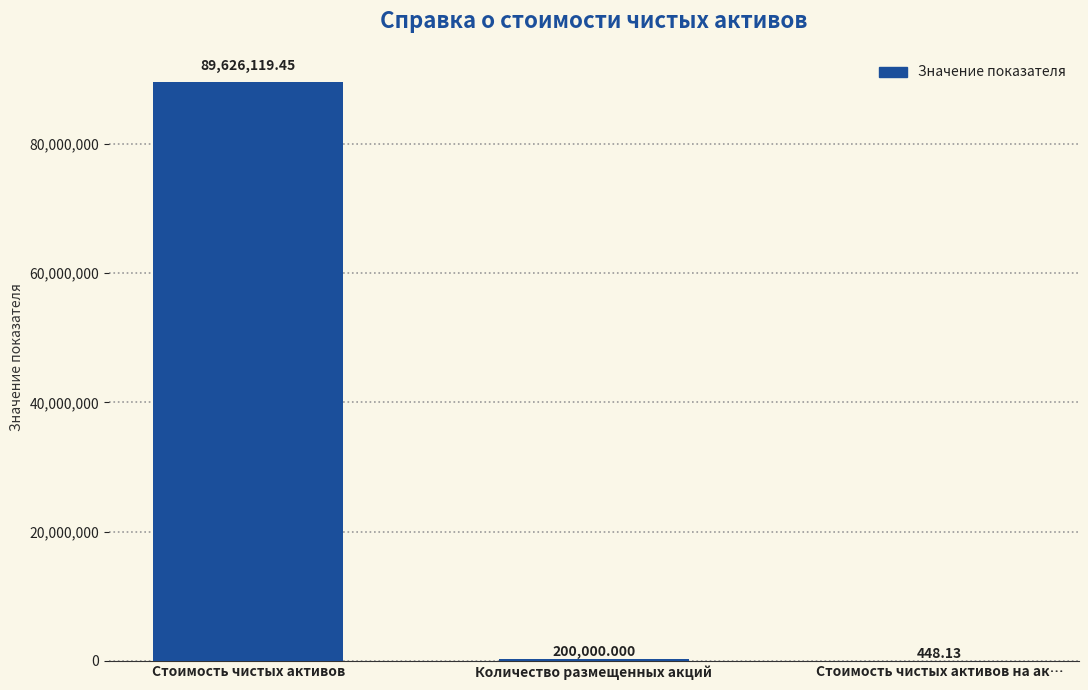

Where does the data first go above 200000?

Стоимость чистых активов